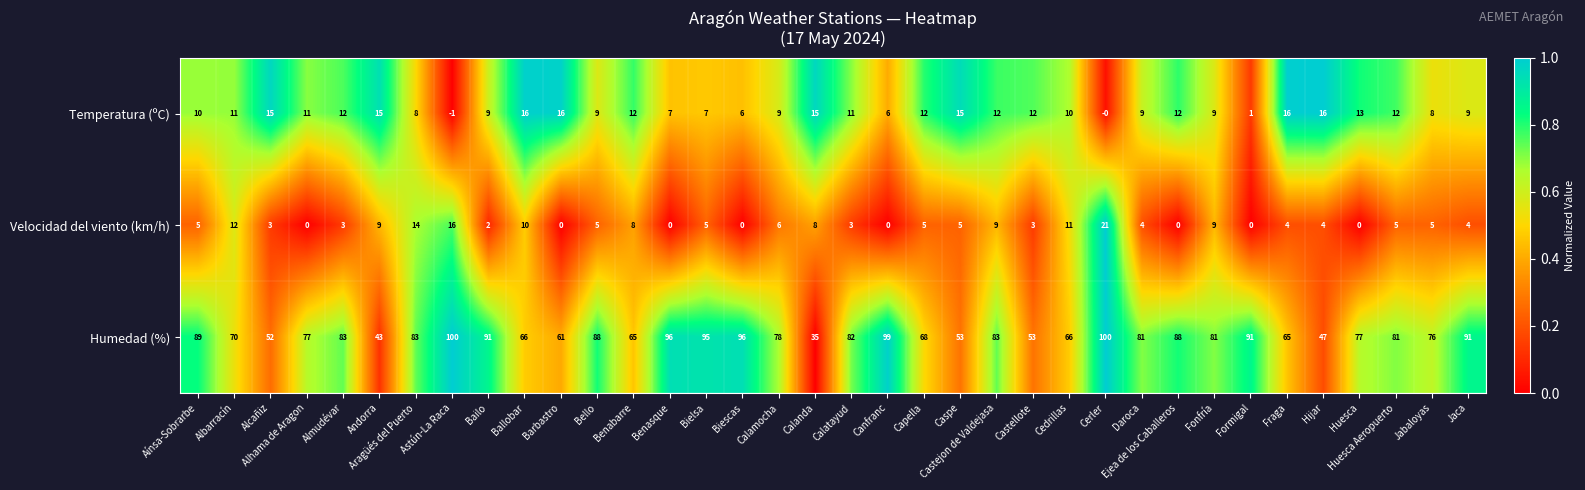

At which category does the chart reach its minimum across all series?

Astún-La Raca